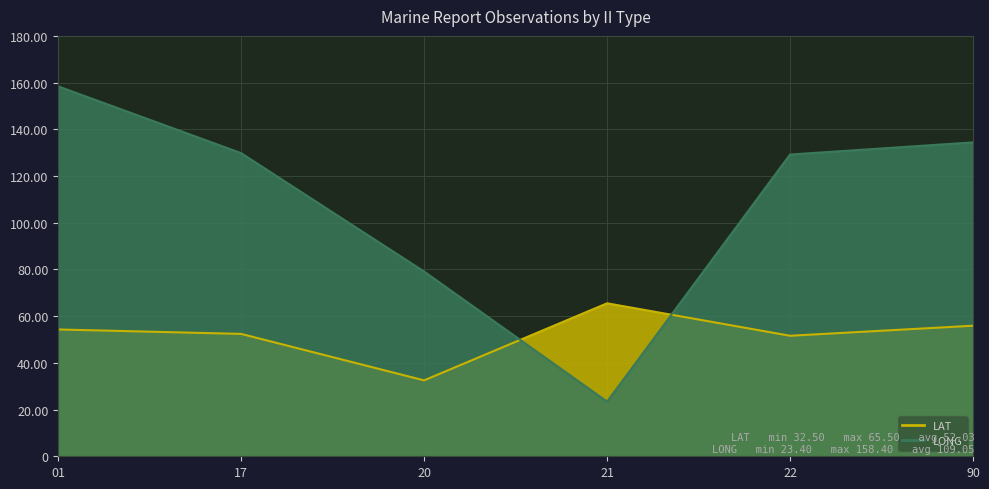

At which label does LAT reach its peak?

21